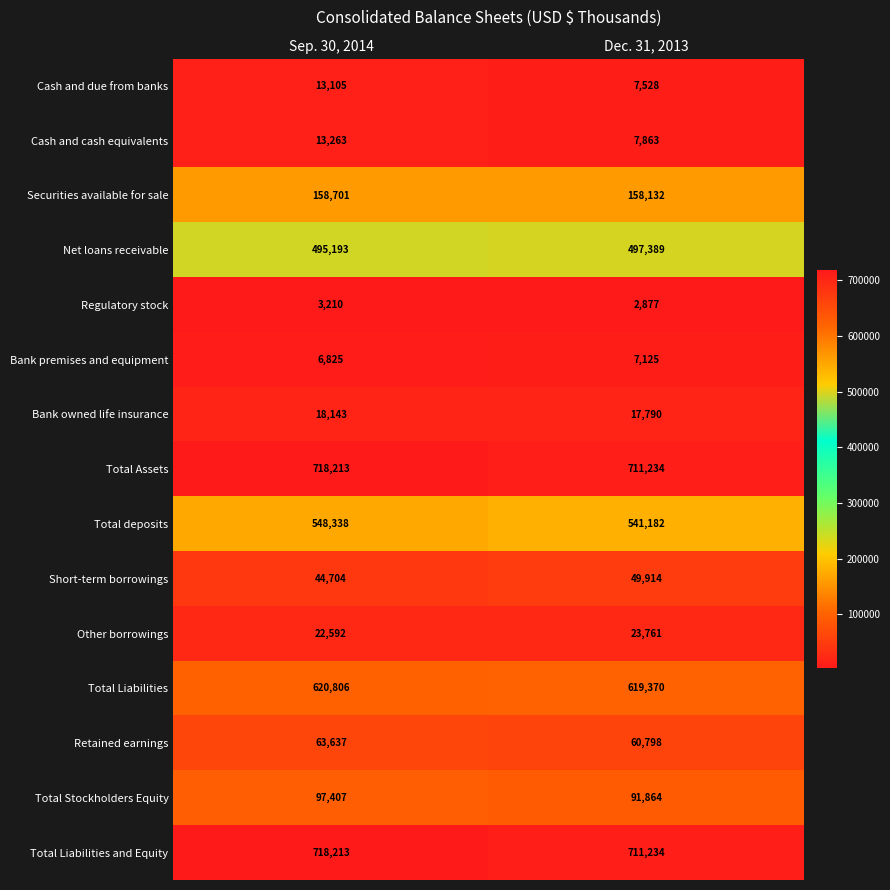

What is the difference between the maximum and minimum values in the Total Liabilities and Equity series?

6979